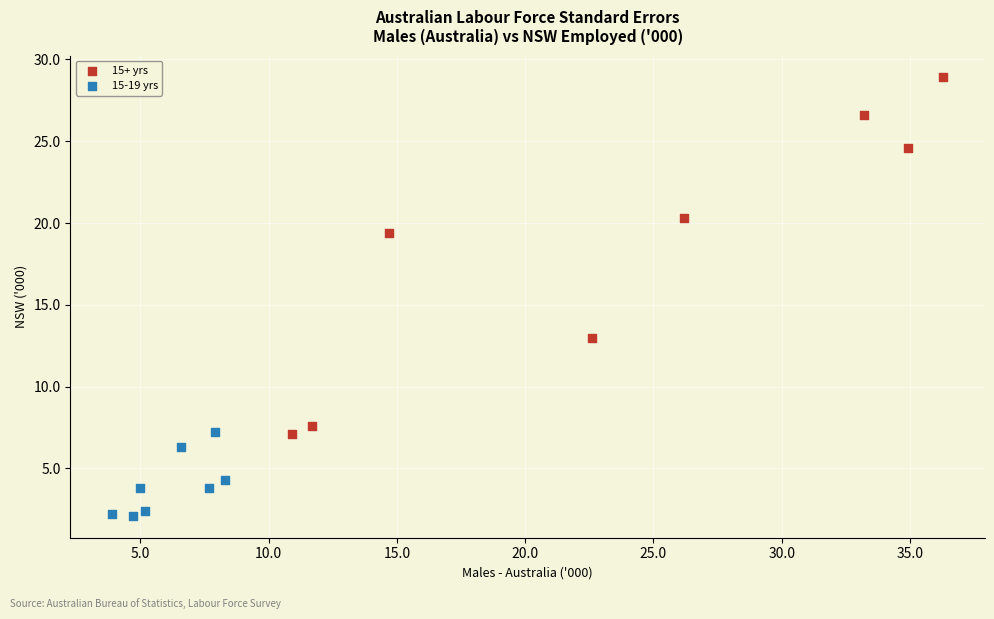

Which series contains the lowest Y value?

15-19 yrs